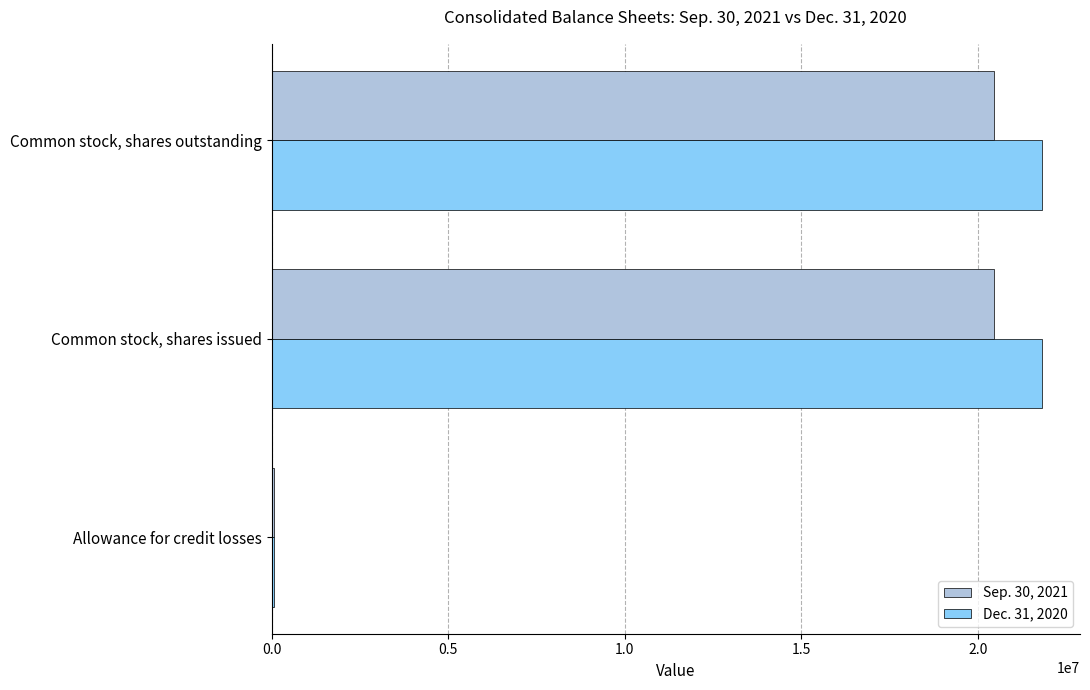

What are all the series names shown in the legend?

Sep. 30, 2021, Dec. 31, 2020